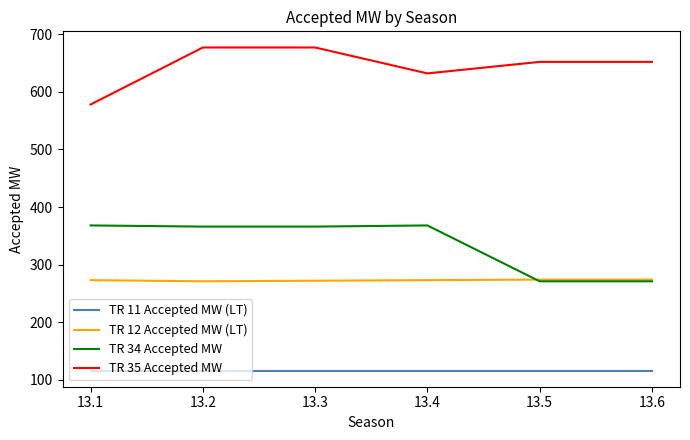

Rank the series at 13.2 from lowest to highest value.

TR 11 Accepted MW (LT), TR 12 Accepted MW (LT), TR 34 Accepted MW, TR 35 Accepted MW